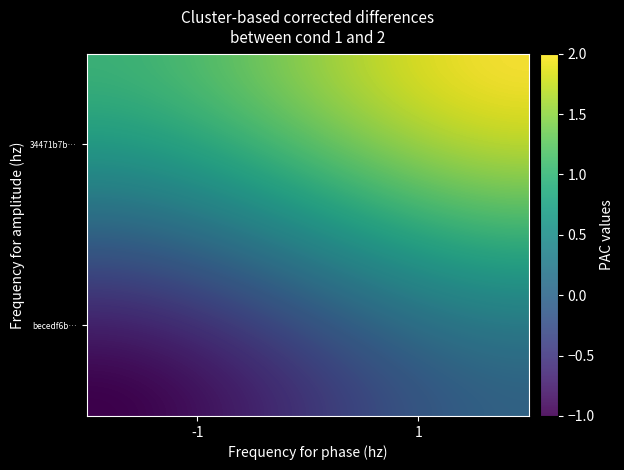

Reading left to right, list all the values displayed in this chart.

becedf6bfaccb7af30adbb1896bcf41dfc16c81: -1	0
34471b7b57bc395b65ab17f9ddd55a6806ebe74: 1	2